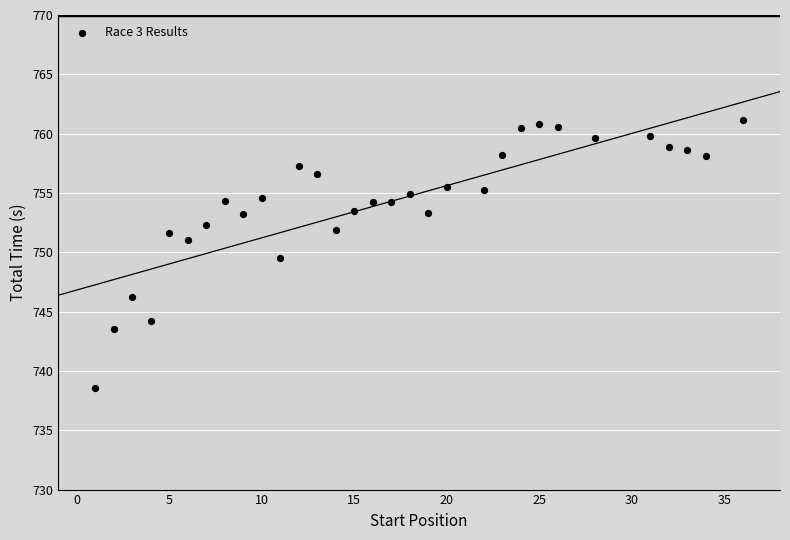

What Y value in the scatter plot is closest to 749?

749.6